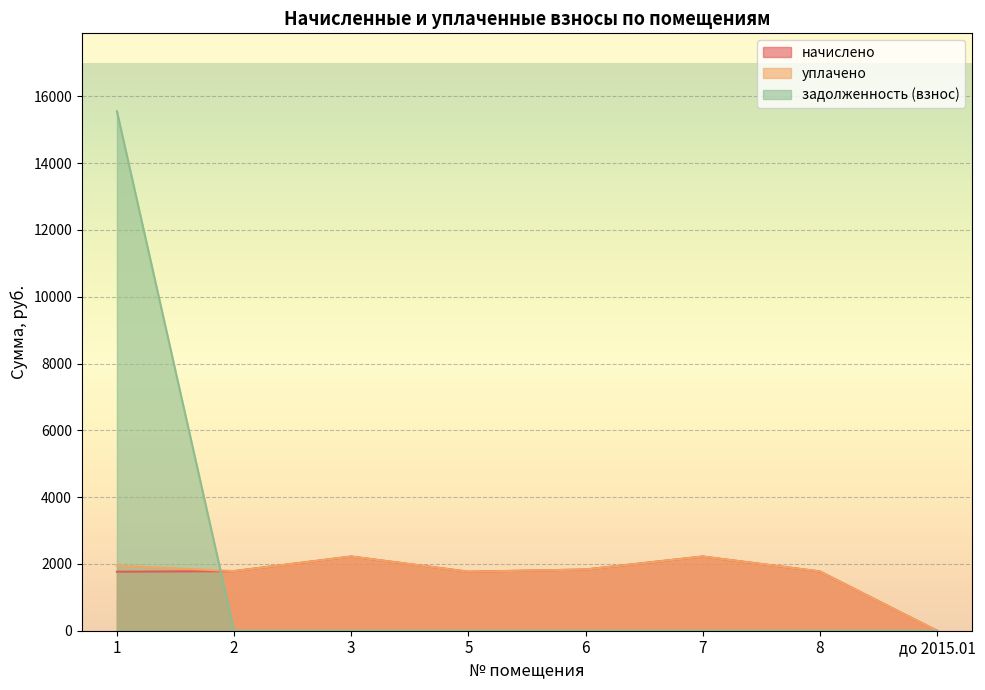

True or false: задолженность (взнос) has more than 0 interior local peaks.

False